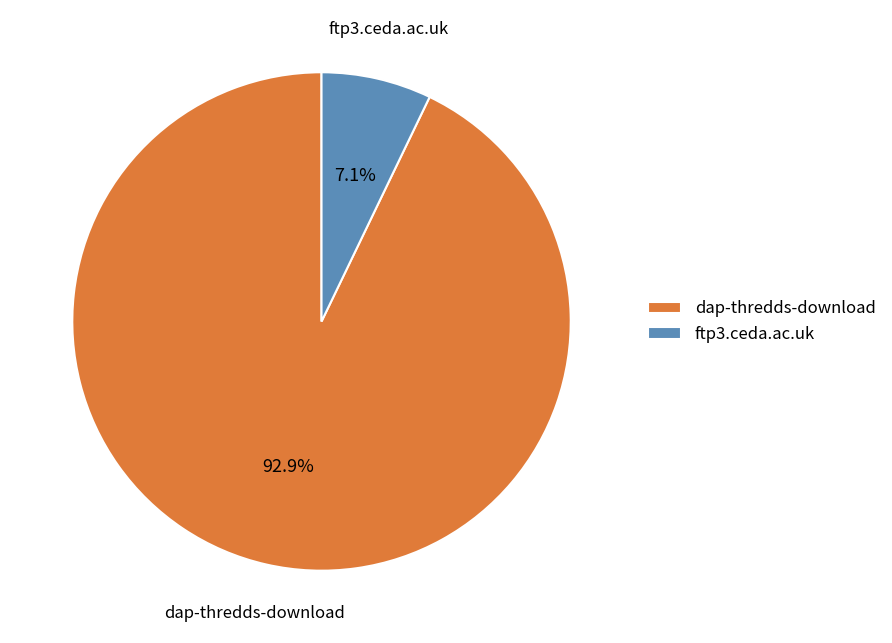

Which slice is the smallest?

ftp3.ceda.ac.uk